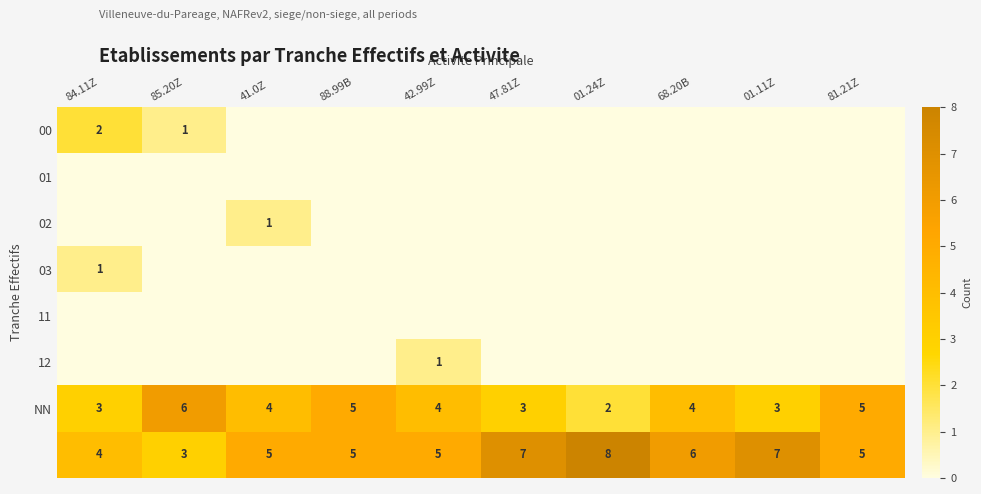

True or false: 00 has a value of 3 at 84.11Z.

False